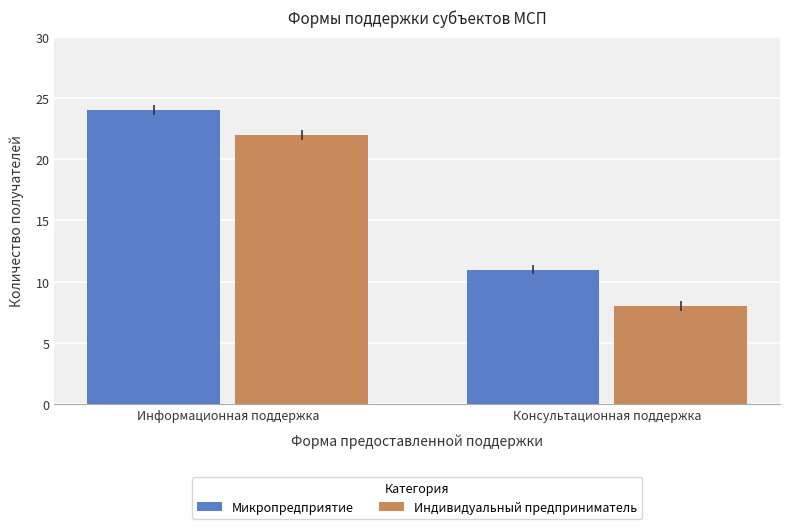

How many categories are shown in the chart?

2